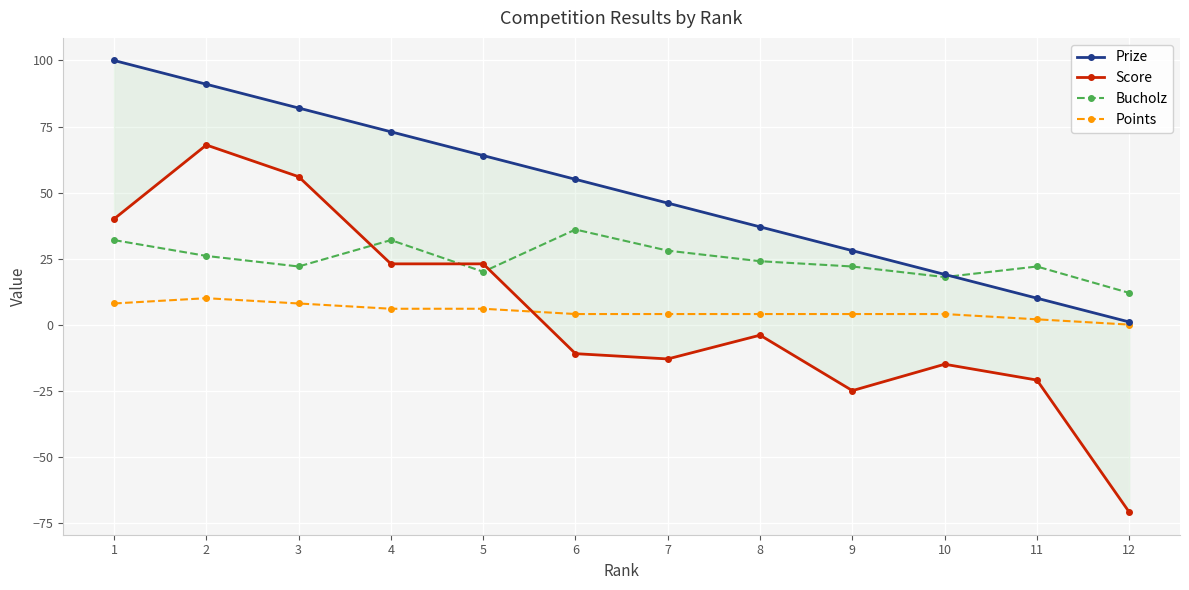

The value of Bucholz at 9 is 30. True or false?

False